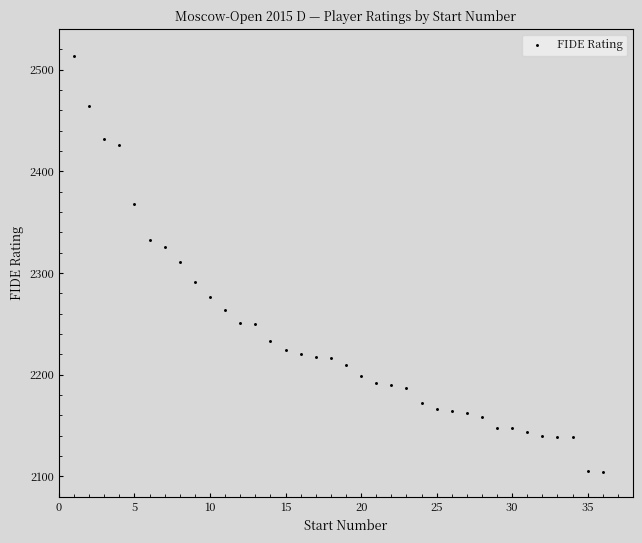

What is the range of X values (max minus min)?

35